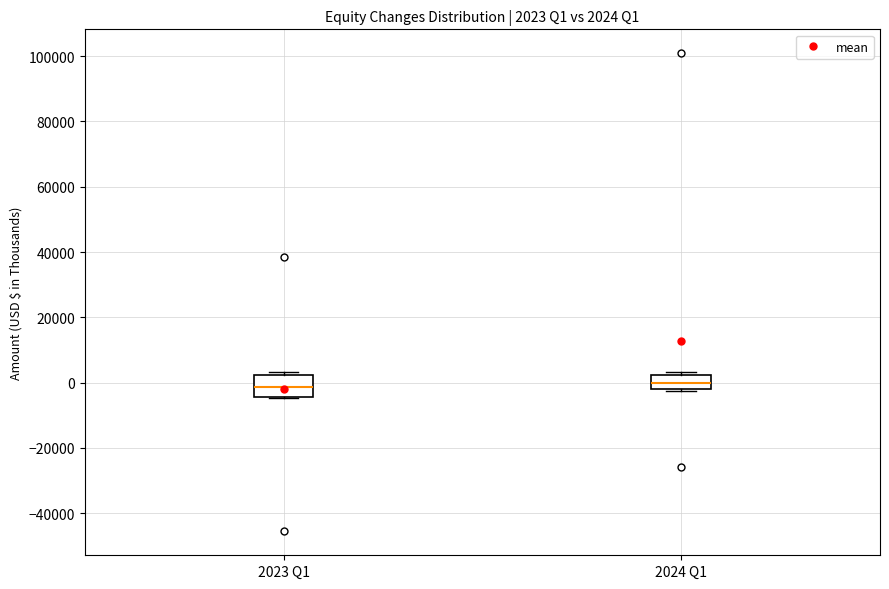

Which box is the tallest, from its lower edge to its upper edge?

2023 Q1